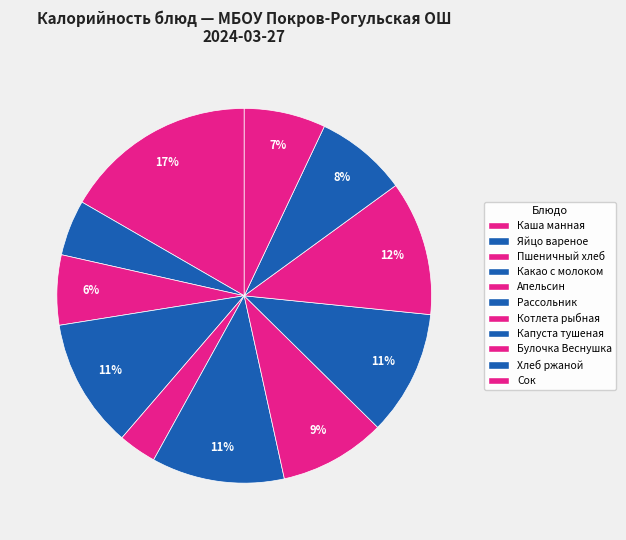

Count the number of slices in the pie.

11